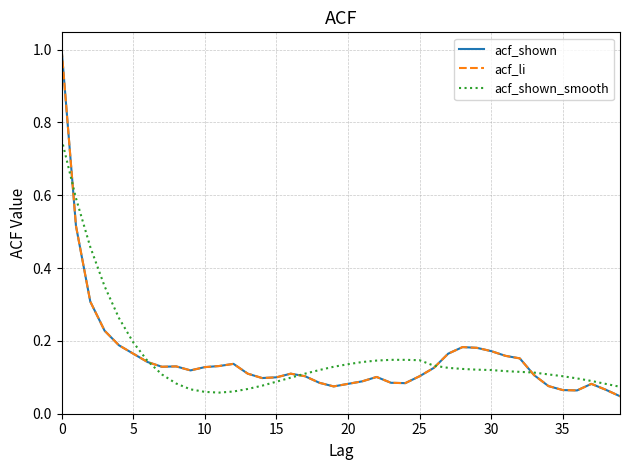

Reading left to right, extract all data points from this chart.

acf_shown: 1.0	0.5	0.3	0.2	0.2	0.2	0.1	0.1	0.1	0.1	0.1	0.1	0.1	0.1	0.1	0.1	0.1	0.1	0.1	0.1	0.1	0.1	0.1	0.1	0.1	0.1	0.1	0.2	0.2	0.2	0.2	0.2	0.2	0.1	0.1	0.1	0.1	0.1	0.1	0.0
acf_li: 1.0	0.5	0.3	0.2	0.2	0.2	0.1	0.1	0.1	0.1	0.1	0.1	0.1	0.1	0.1	0.1	0.1	0.1	0.1	0.1	0.1	0.1	0.1	0.1	0.1	0.1	0.1	0.2	0.2	0.2	0.2	0.2	0.2	0.1	0.1	0.1	0.1	0.1	0.1	0.0
acf_shown_smooth: 0.8	0.6	0.5	0.3	0.3	0.2	0.1	0.1	0.1	0.1	0.1	0.1	0.1	0.1	0.1	0.1	0.1	0.1	0.1	0.1	0.1	0.1	0.1	0.1	0.1	0.1	0.1	0.1	0.1	0.1	0.1	0.1	0.1	0.1	0.1	0.1	0.1	0.1	0.1	0.1